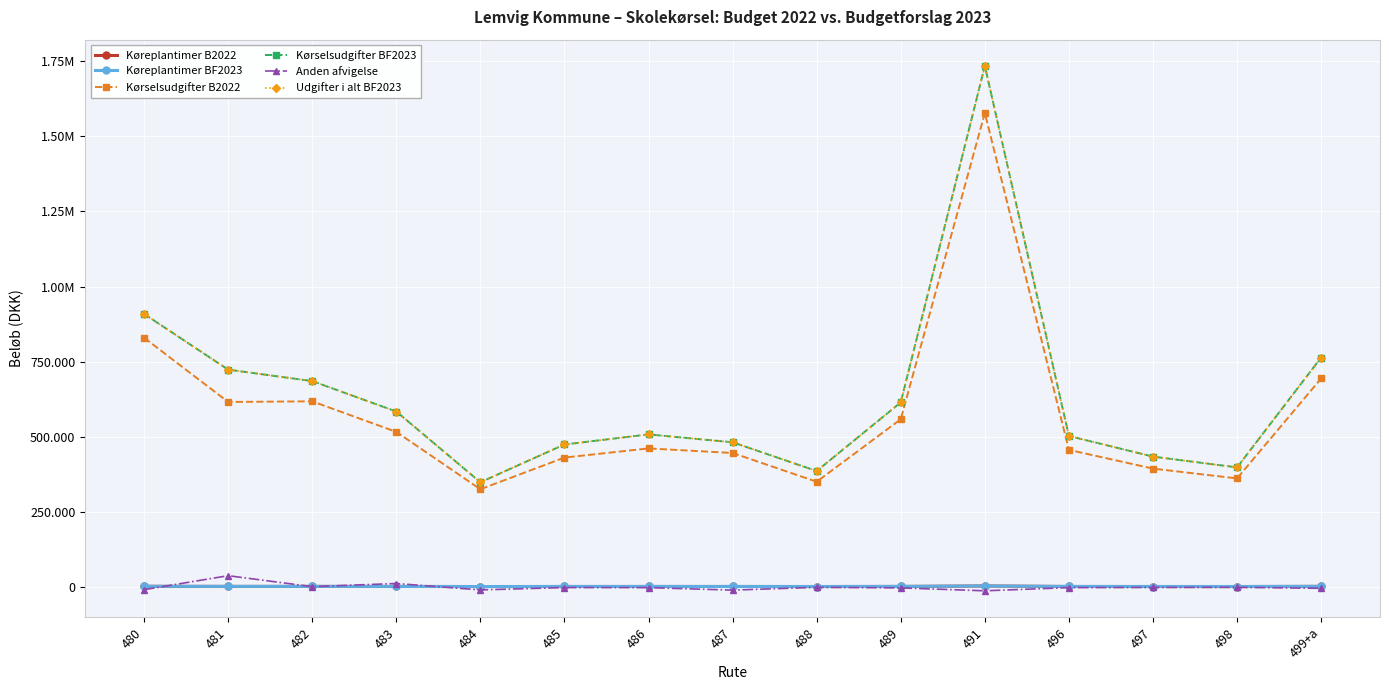

Reading right to left, what are all the values shown in this chart?

Køreplantimer B2022: 855.7	368.5	416.2	507.6	2149.0	656.8	352.2	492.3	514.7	470.0	315.7	595.1	744.1	741.0	1054.7
Køreplantimer BF2023: 847.1	364.8	412.0	502.4	2127.3	650.1	348.7	475.0	509.5	465.3	299.4	610.0	743.6	793.9	1038.0
Kørselsudgifter B2022: 693798.7	360613.7	393238.1	455710.3	1578127.2	557748.2	349507.6	445298.2	460569.2	430027.3	324518.7	515596.9	617443.8	615361.4	829440.6
Kørselsudgifter BF2023: 763460.3	397369.1	433215.5	501857.6	1735127.3	613973.1	385166.1	481037.2	507196.5	473638.1	347794.2	583465.4	684903.2	723037.7	908758.7
Anden afvigelse: -5536.4	-2384.0	-2692.7	-3283.8	-13903.4	-4249.2	-2278.9	-11641.4	-3329.7	-3040.8	-10980.9	10399.4	-1.0	36459.8	-10191.2
Udgifter i alt BF2023: 763460.3	397369.1	433215.5	501857.6	1735127.3	613973.1	385166.1	481037.2	507196.5	473638.1	347794.2	583465.4	684903.2	723037.7	908758.7